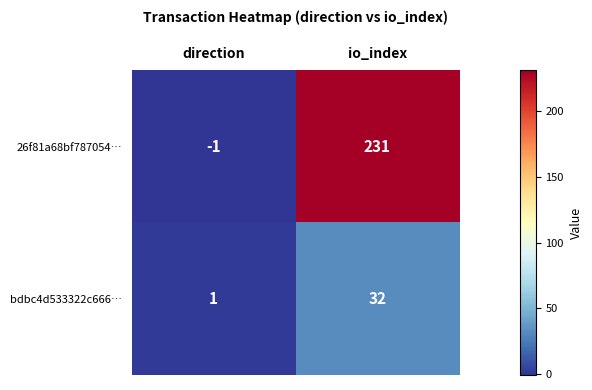

At which category does the chart reach its minimum across all series?

direction